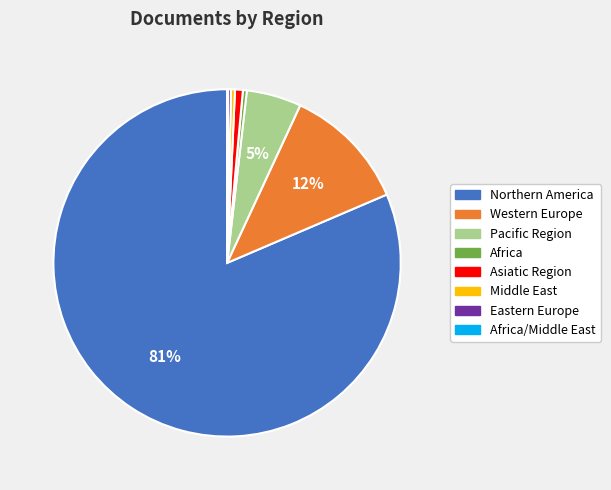

Is there a majority slice in this chart?

Yes